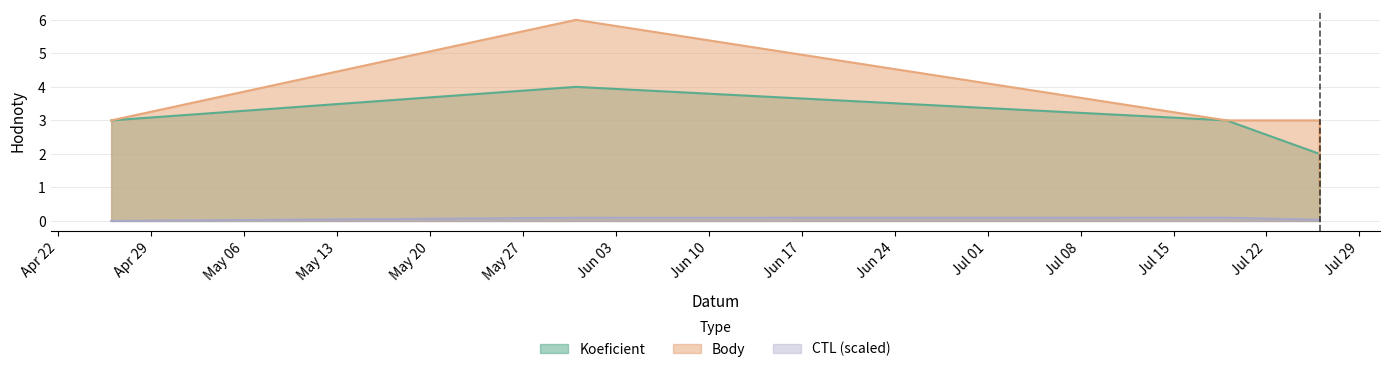

How many values in CTL_scaled are above zero?

4